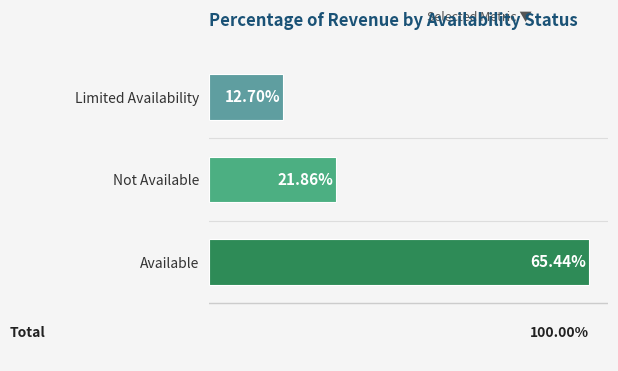

Does the chart contain stacked bars?

No